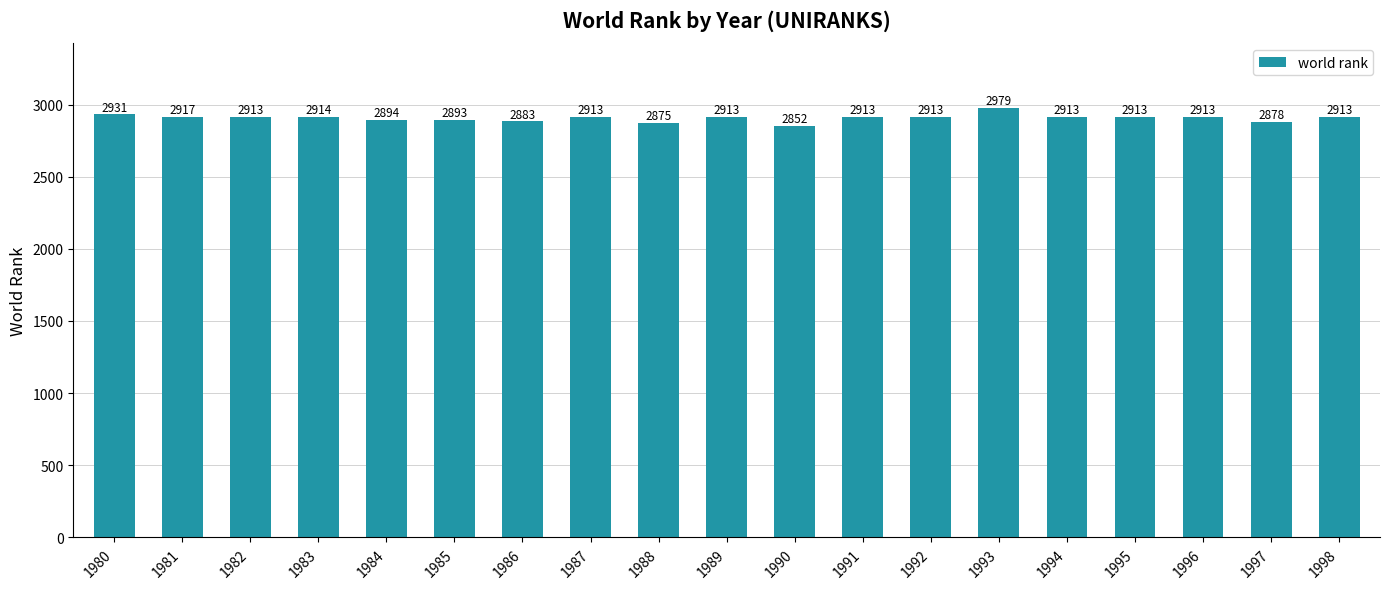

Is it true that the value at 1987 is 895?

False